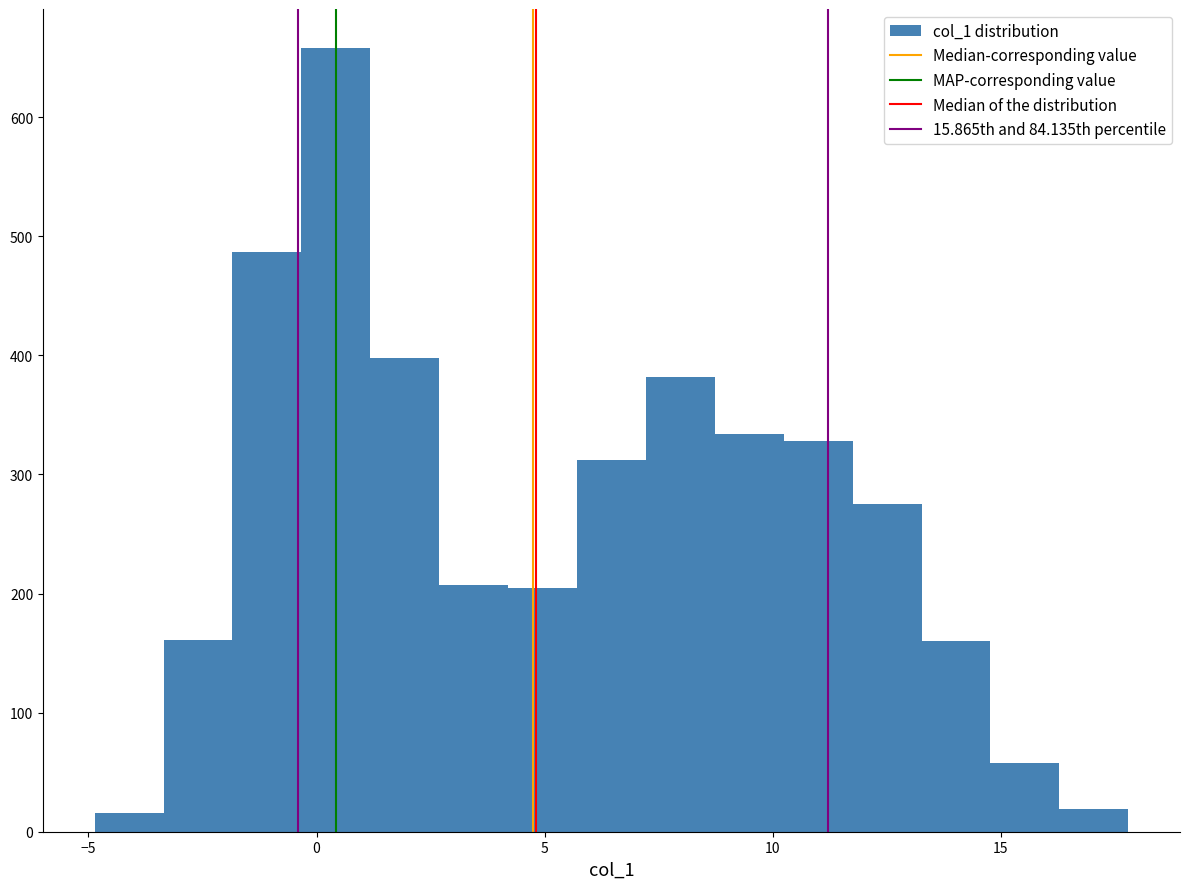

Read against the x-axis, roughly where is the centre of the tallest bar?

0.5